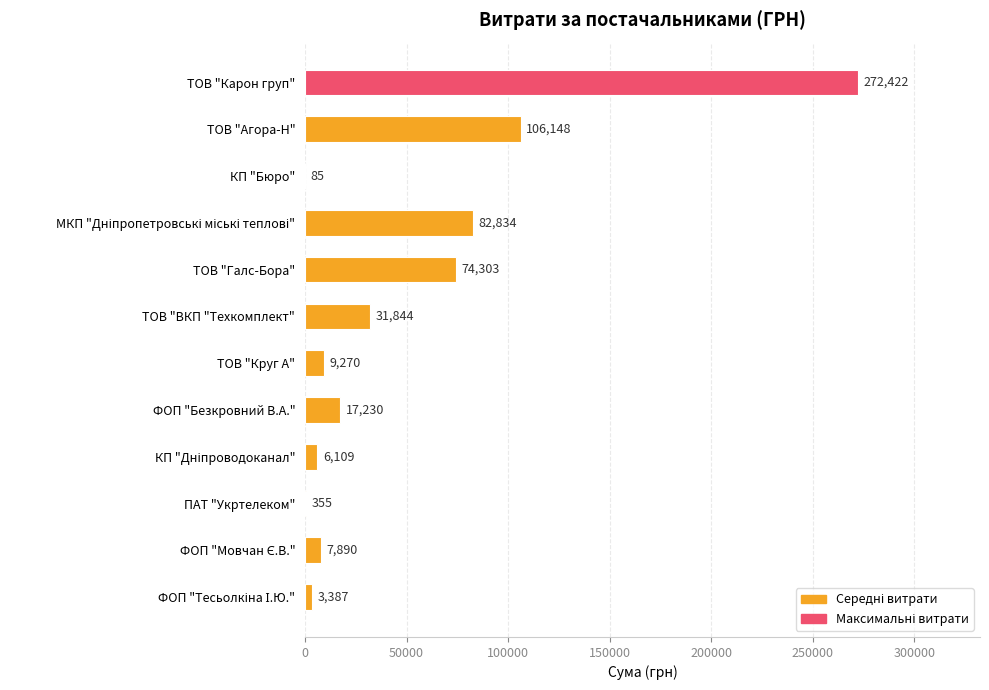

Between ТОВ "Круг А" and ПАТ "Укртелеком", which is larger?

ТОВ "Круг А"